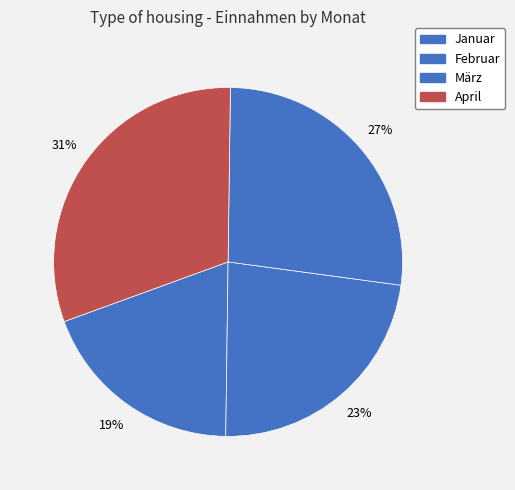

How many segments does this pie chart have?

4